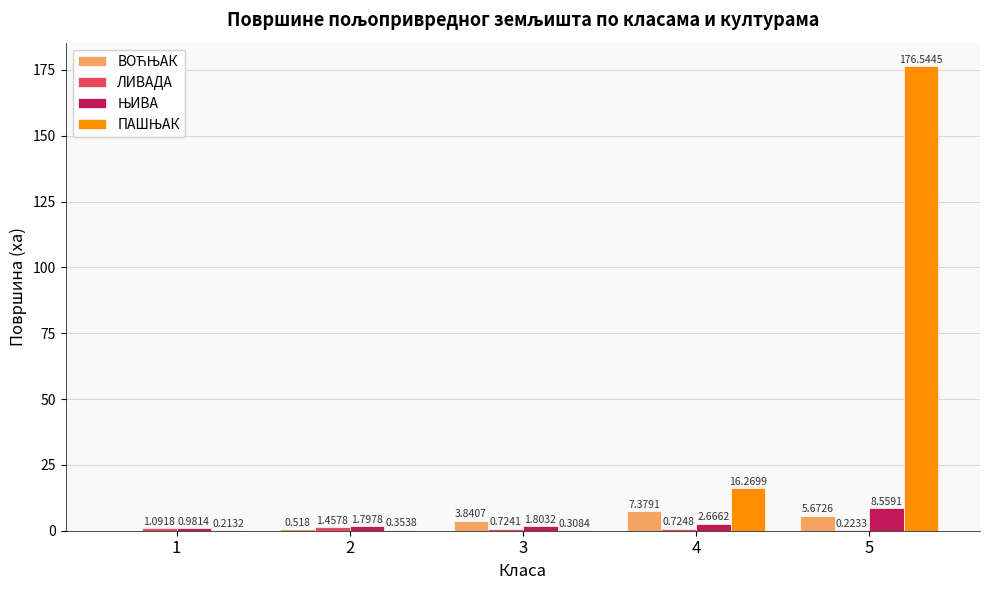

Are the bars grouped side by side (vs. stacked)?

Yes